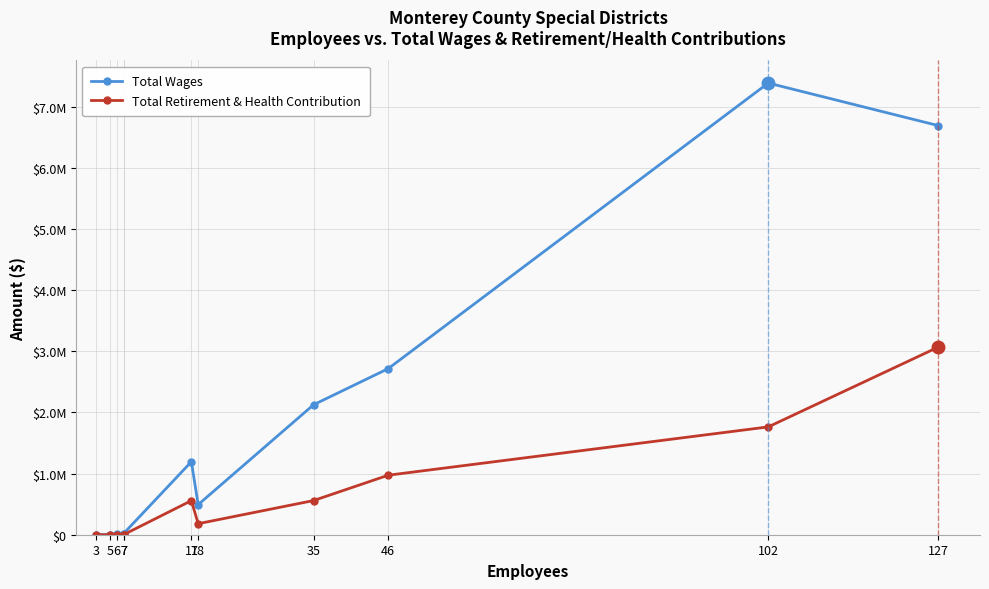

What is the value of the Total Wages point at the 3rd from the left?

6000